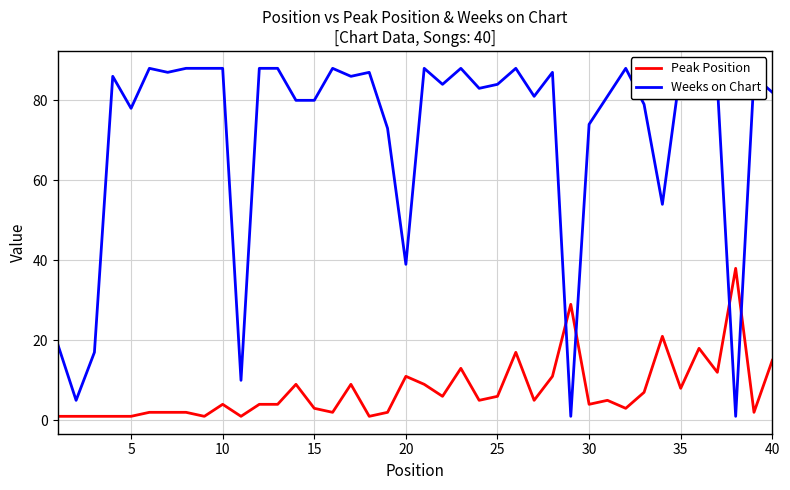

Which series has the widest spread of values?

Weeks on Chart